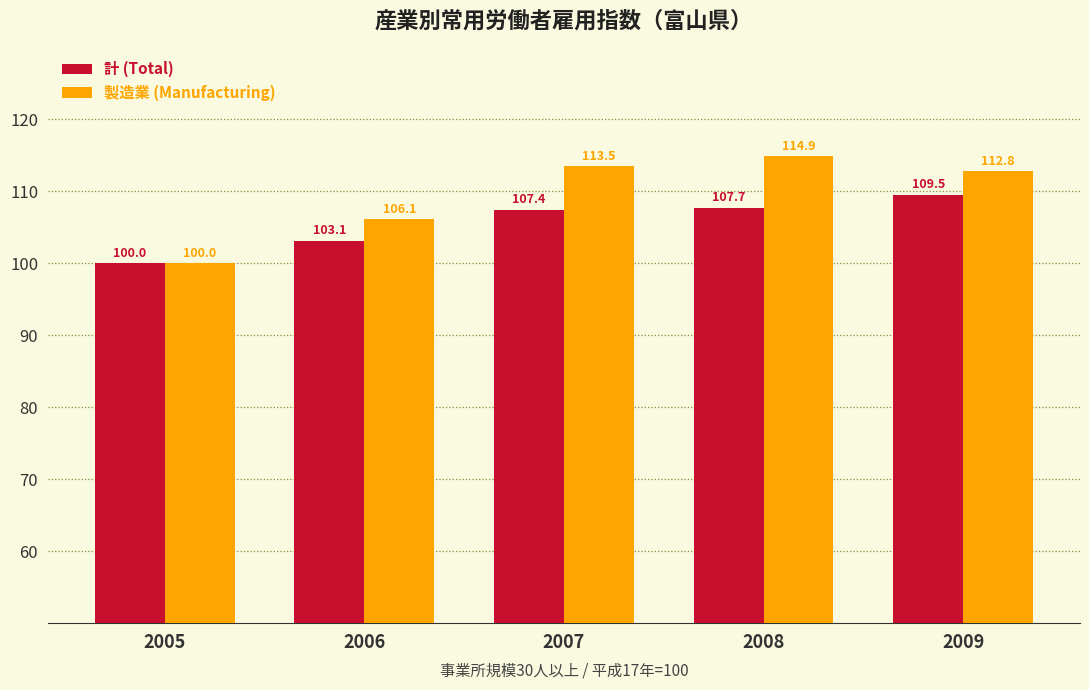

What is the minimum value shown in the chart?

100.0